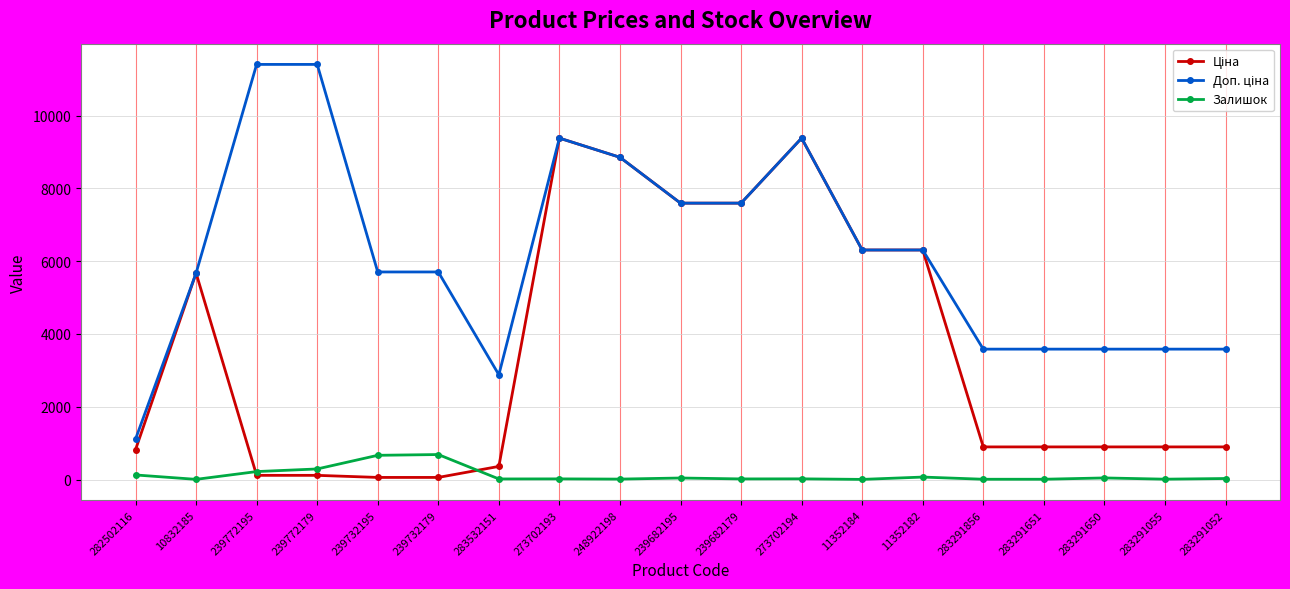

True or false: Залишок has more than 2 interior local peaks.

True